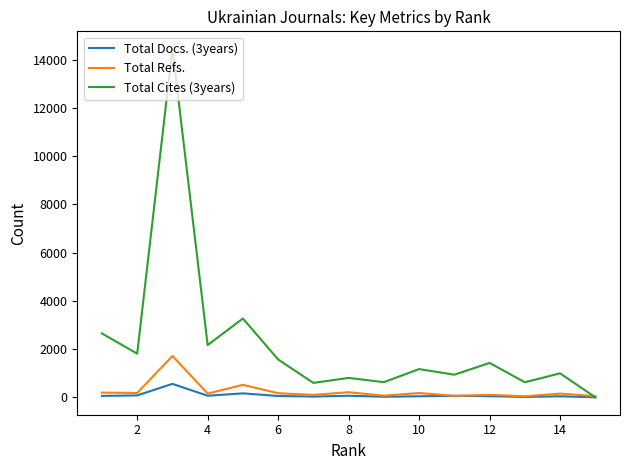

How many interior local peaks does the Total Docs. (3years) series have?

5